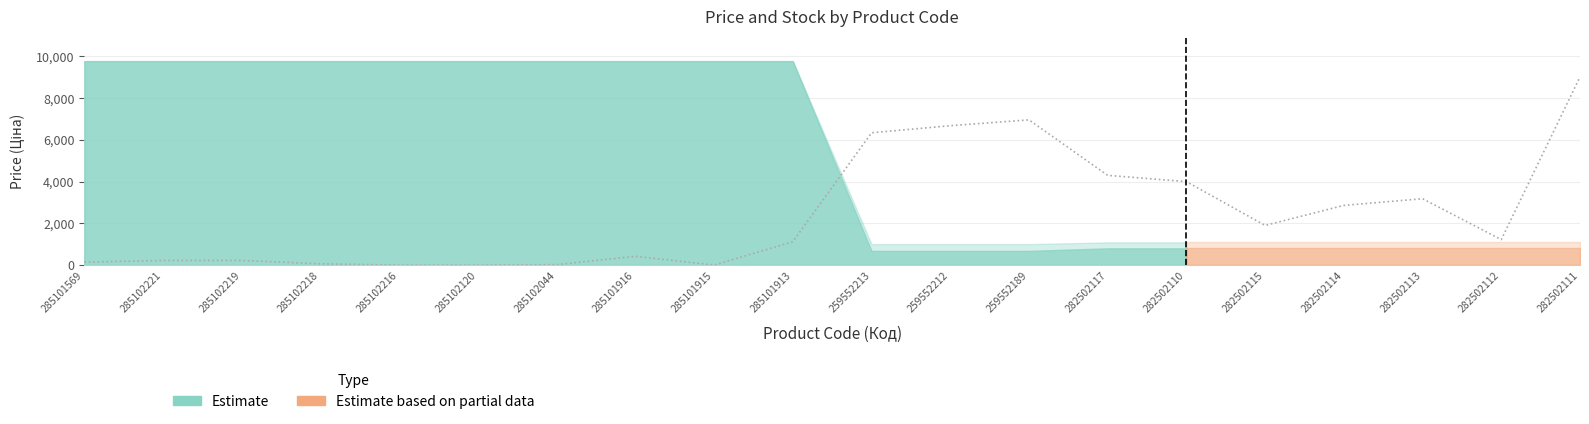

Reading left to right, list all the values displayed in this chart.

140	220	220	60	0	0	20	420	0	1120	6340	6680	6960	4300	4000	1900	2860	3180	1220	9020